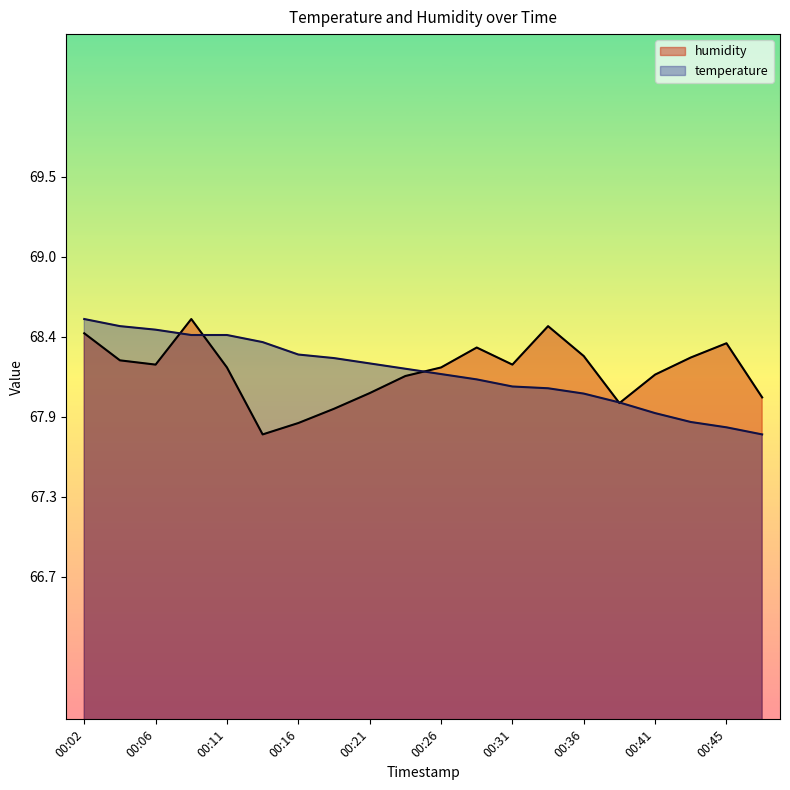

How many interior local valleys does the humidity series have?

4